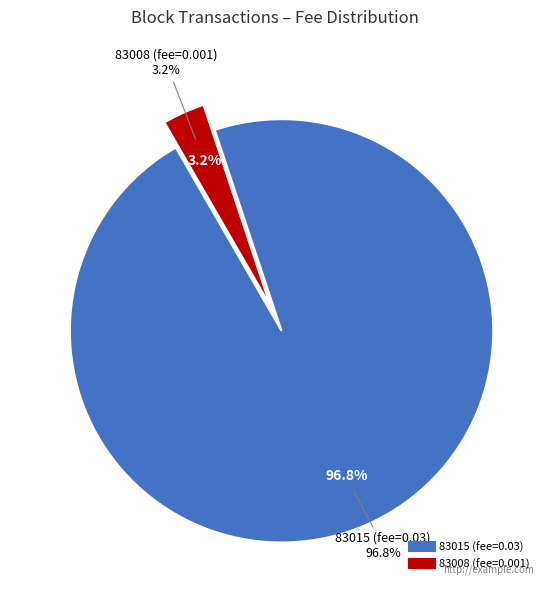

The 83015 slice represents 1% of the pie. True or false?

False